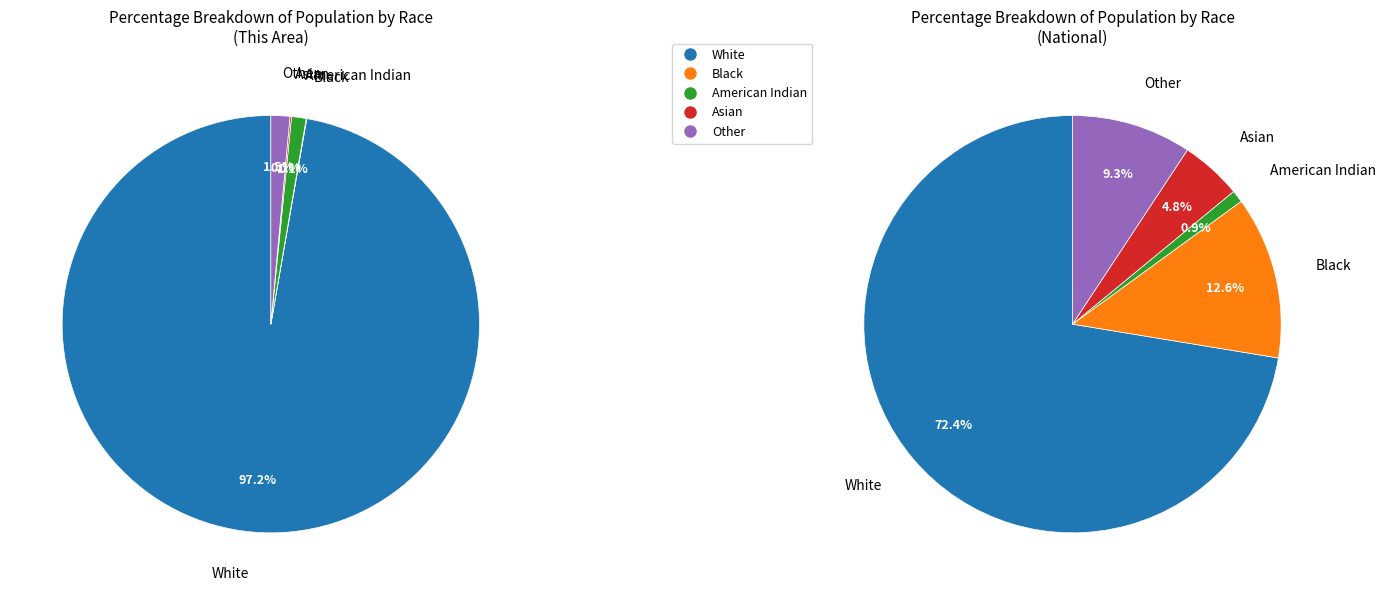

Is it true that Native Hawaiian and Other Pacific is 0% of the pie?

True